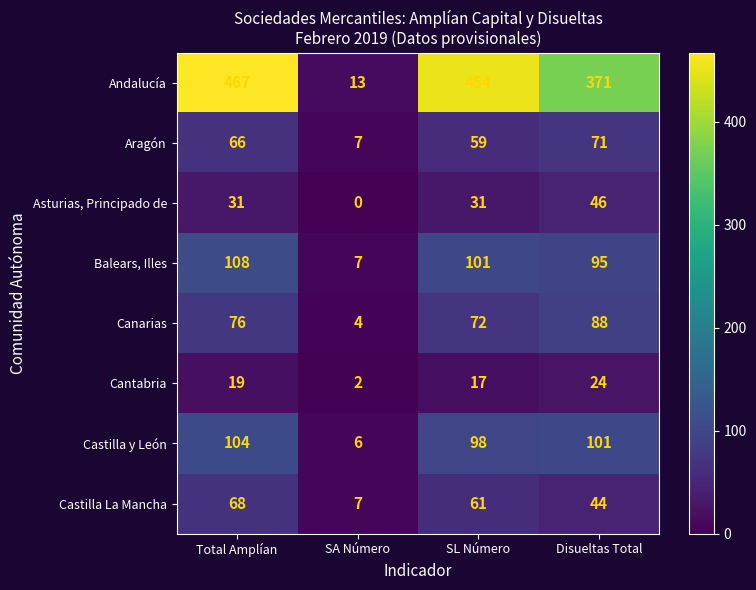

Which series changed the most between Total Amplían and SA Número?

Andalucía